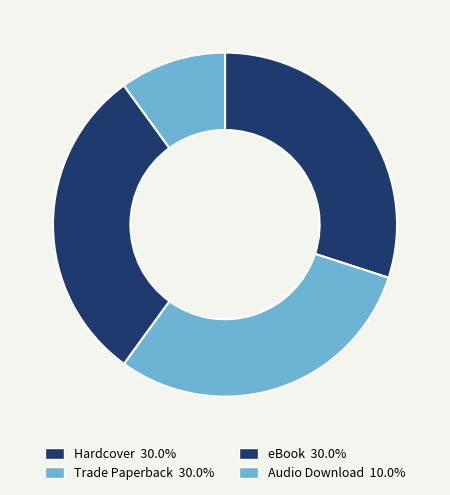

True or false: Audio Download accounts for 23% of the total.

False